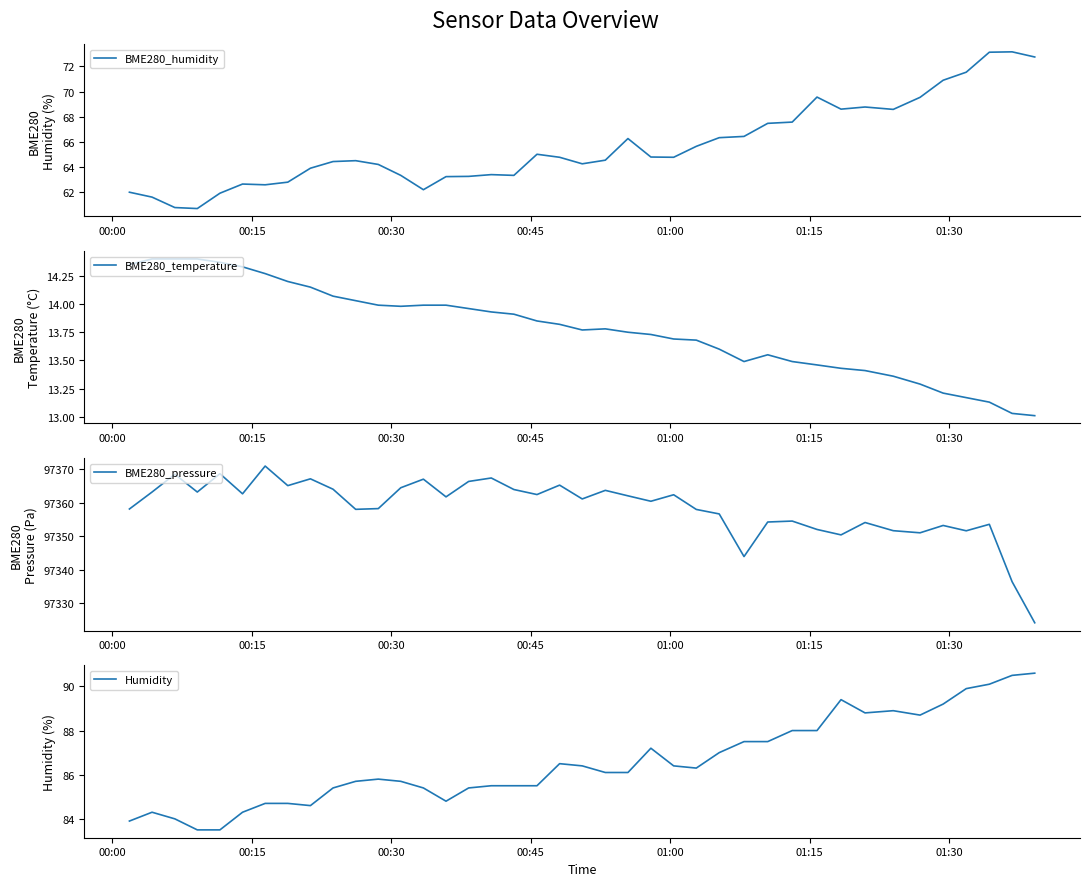

Which series has the widest spread of values?

BME280_pressure